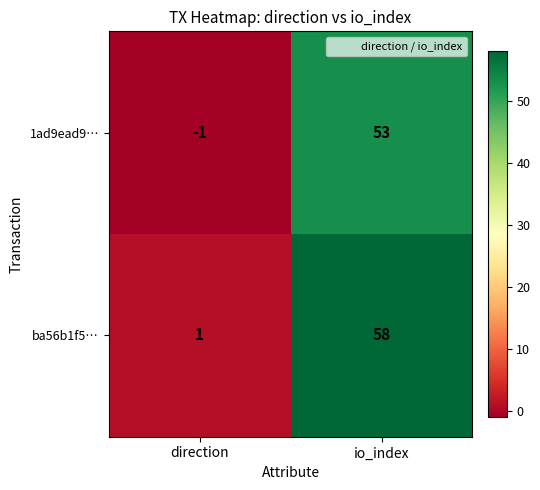

What is the spread (max minus min) of values at io_index?

5